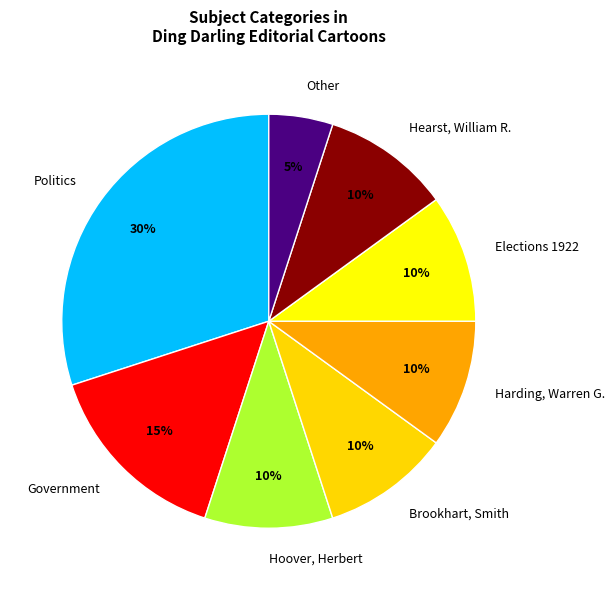

How many slices are in this pie chart?

8